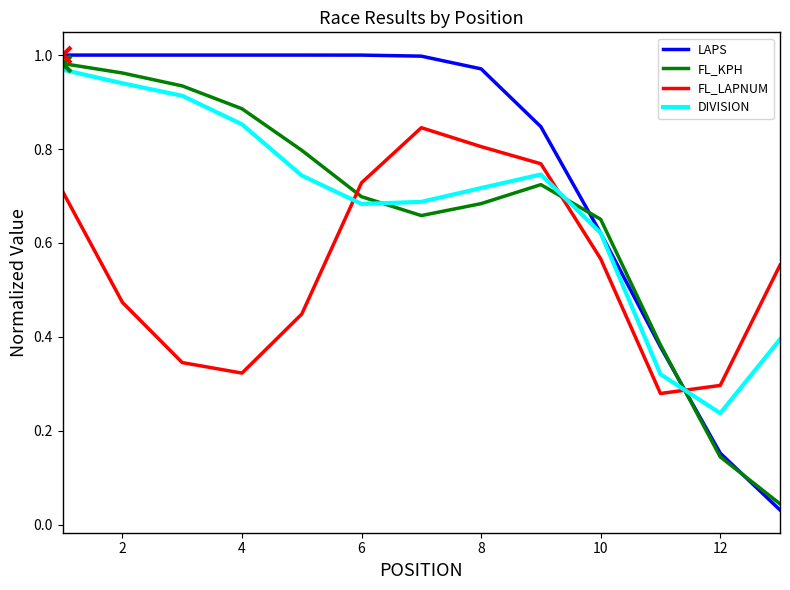

Which series has the largest total across all categories?

LAPS